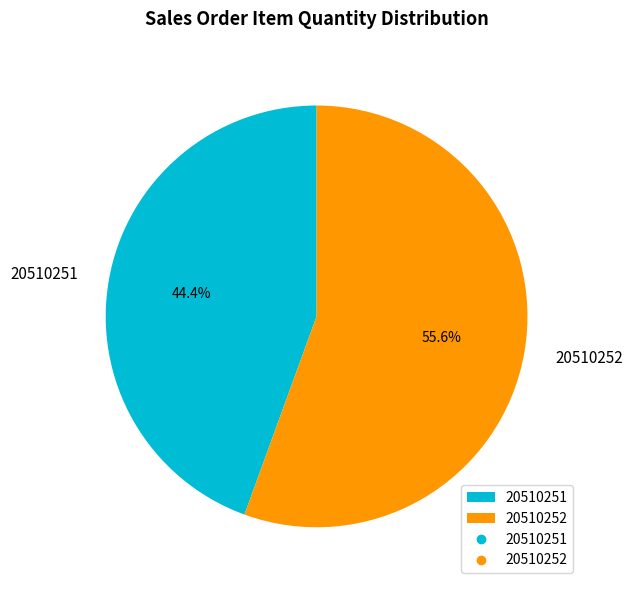

To the nearest percent, what is the difference between the largest and smallest slice percentages?

11%